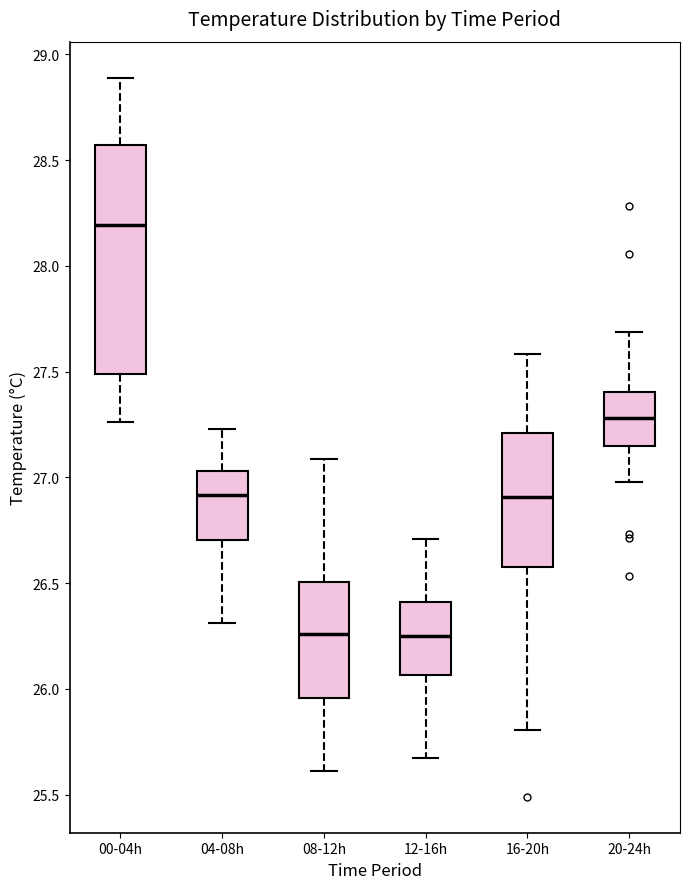

Reading left to right, transcribe this box plot: for each box, give where its median line is, the range the box spans, and where its two whiskers end, as read against the y-axis. The values are not printed on the chart, so give them approximately, as read against the axis.

00-04h: median 28.20, box 27.50 to 28.55, whiskers 27.25 to 28.90
04-08h: median 26.90, box 26.70 to 27.05, whiskers 26.30 to 27.25
08-12h: median 26.25, box 25.95 to 26.50, whiskers 25.60 to 27.10
12-16h: median 26.25, box 26.05 to 26.40, whiskers 25.65 to 26.70
16-20h: median 26.90, box 26.55 to 27.20, whiskers 25.80 to 27.60
20-24h: median 27.30, box 27.15 to 27.40, whiskers 27.00 to 27.70